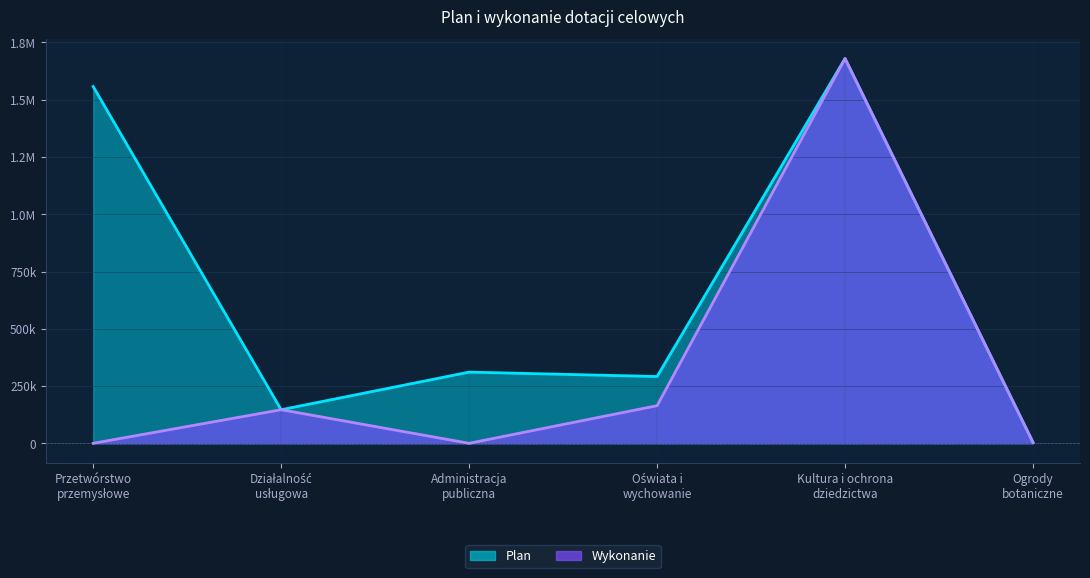

Reading left to right, what are all the values shown in this chart?

Plan: Przetwórstwo
przemysłowe=1557315.0	Działalność
usługowa=146562.0	Administracja
publiczna=310816.0	Oświata i
wychowanie=291610.0	Kultura i ochrona
dziedzictwa=1680000.0	Ogrody
botaniczne=4000.0
Wykonanie: Przetwórstwo
przemysłowe=0.0	Działalność
usługowa=146560.9	Administracja
publiczna=0.0	Oświata i
wychowanie=164235.0	Kultura i ochrona
dziedzictwa=1679624.6	Ogrody
botaniczne=4000.0